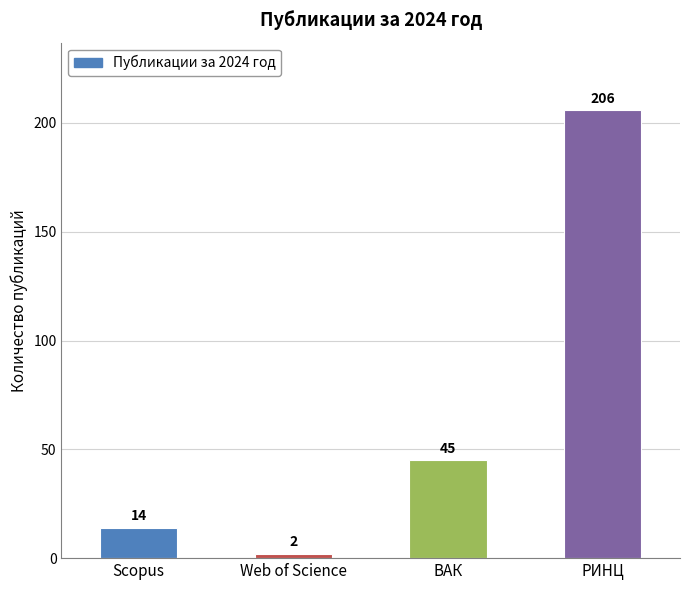

Reading right to left, list all the values displayed in this chart.

РИНЦ=206	ВАК=45	Web of Science=2	Scopus=14